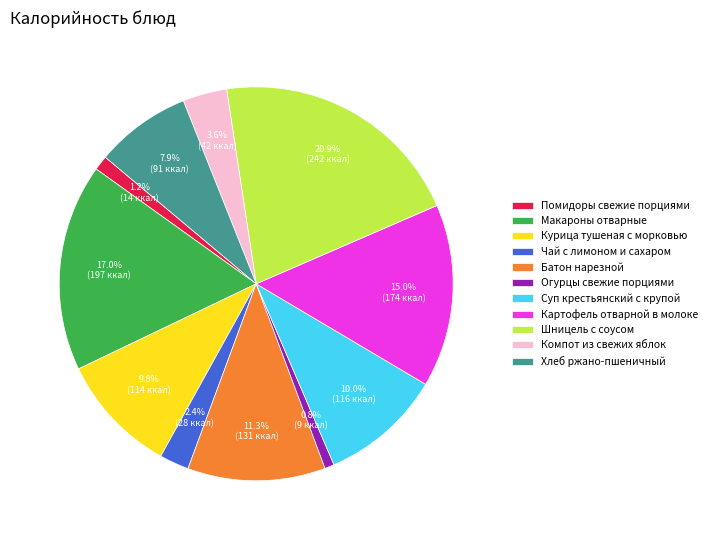

Which slice is the largest?

Шницель с соусом